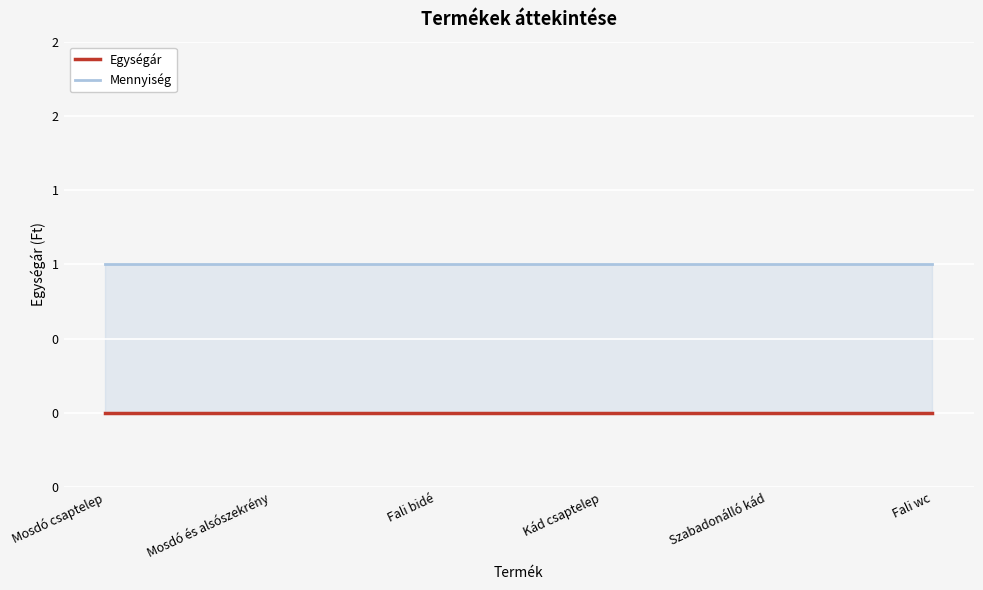

True or false: Egységár has more than 0 points higher than both neighbors.

False